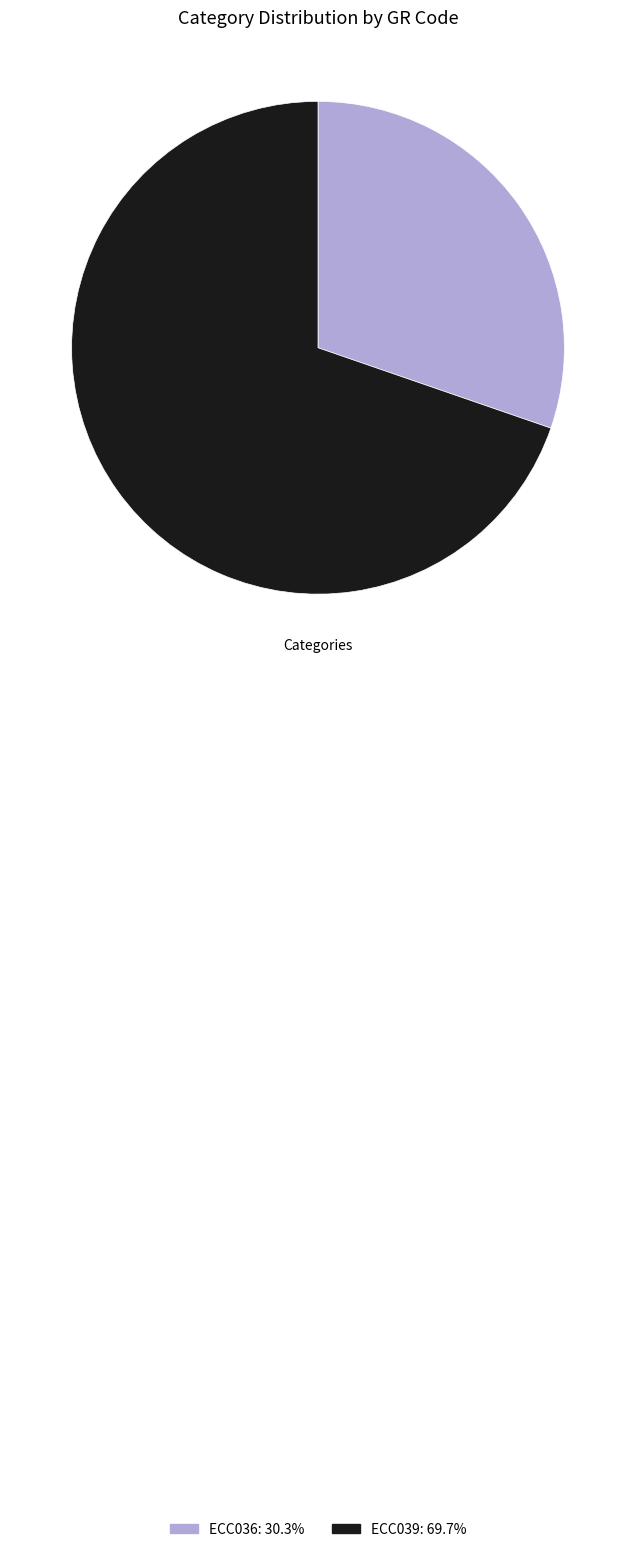

Combined, do ECC036 and ECC039 account for over 50%?

Yes